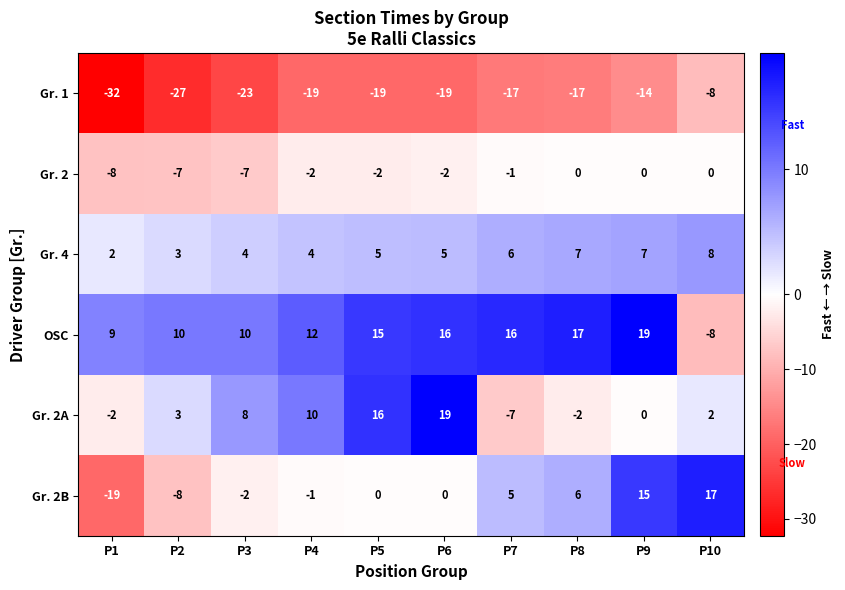

What is the difference between the maximum and second lowest values in the Gr. 2 series?

7